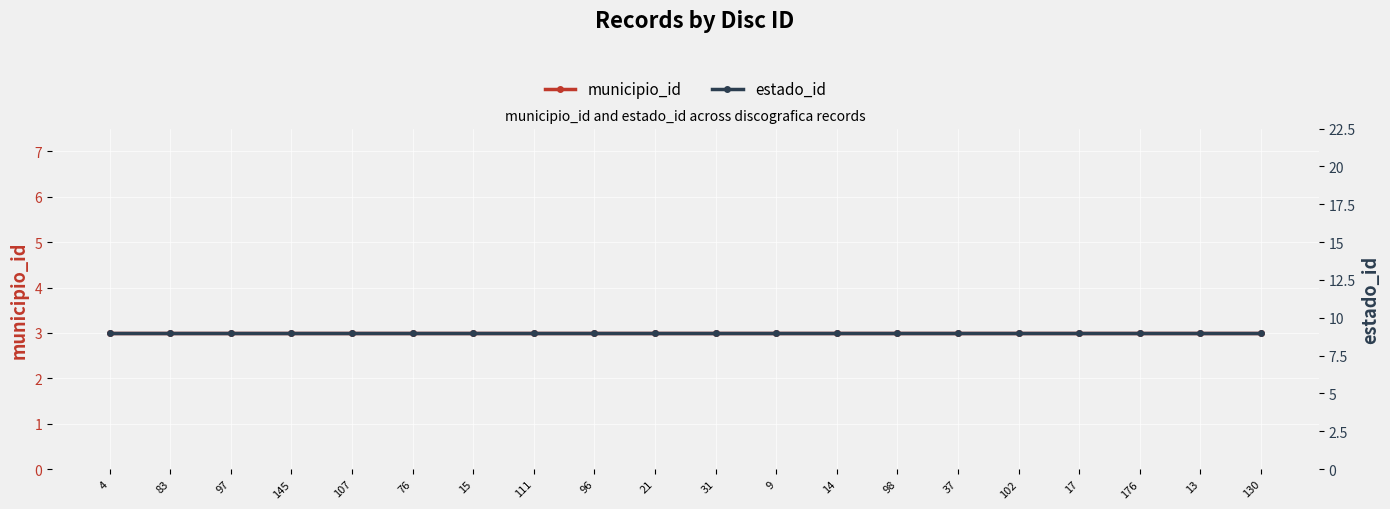

At which category is the sum across all series the highest?

4